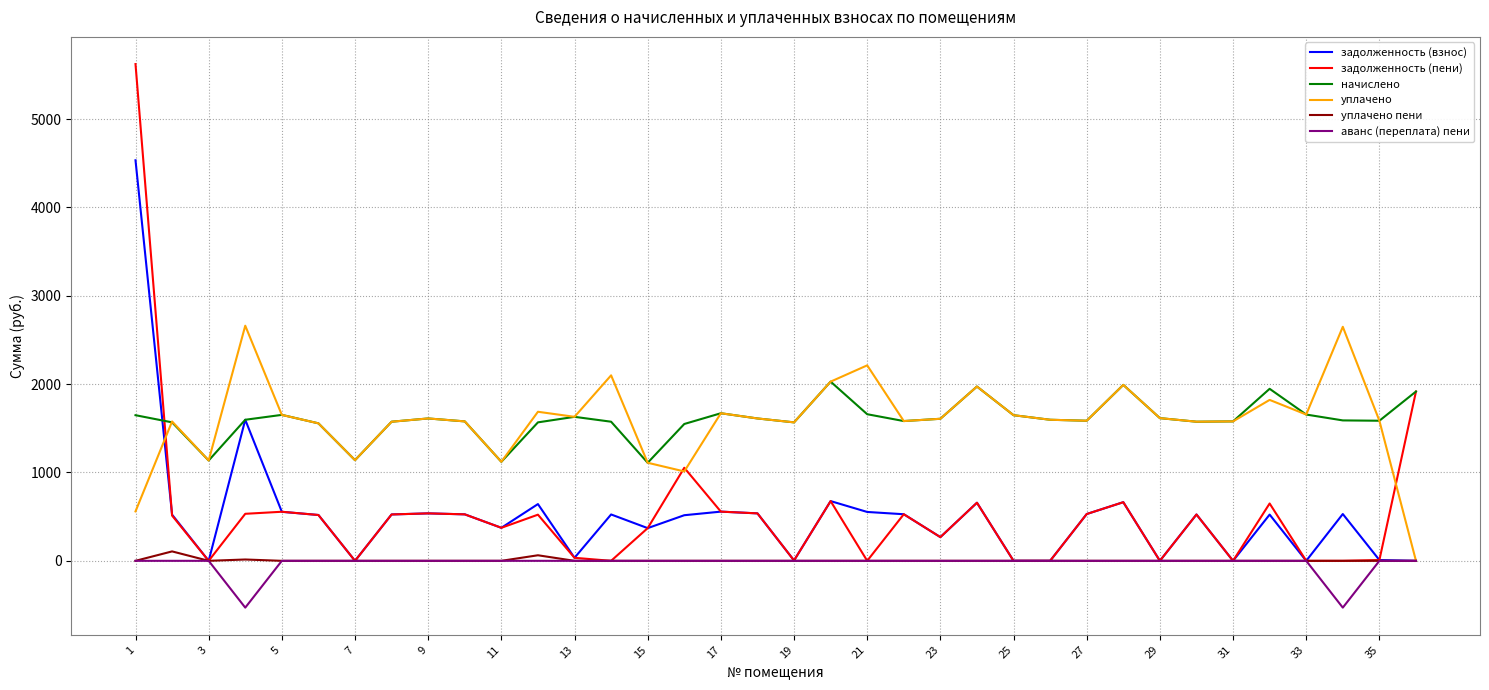

What is the maximum value shown in the chart?

5621.8